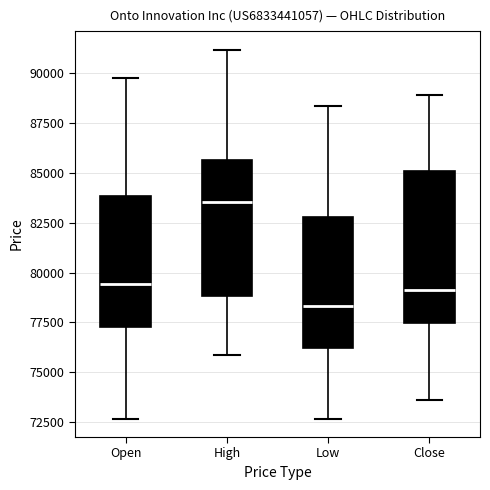

Reading left to right, transcribe this box plot: for each box, give where its median line is, the range the box spans, and where its two whiskers end, as read against the y-axis. The values are not printed on the chart, so give them approximately, as read against the axis.

Open: median 79500, box 77000 to 84000, whiskers 72500 to 89500
High: median 83500, box 79000 to 85500, whiskers 76000 to 91000
Low: median 78500, box 76000 to 83000, whiskers 72500 to 88500
Close: median 79000, box 77500 to 85000, whiskers 73500 to 89000